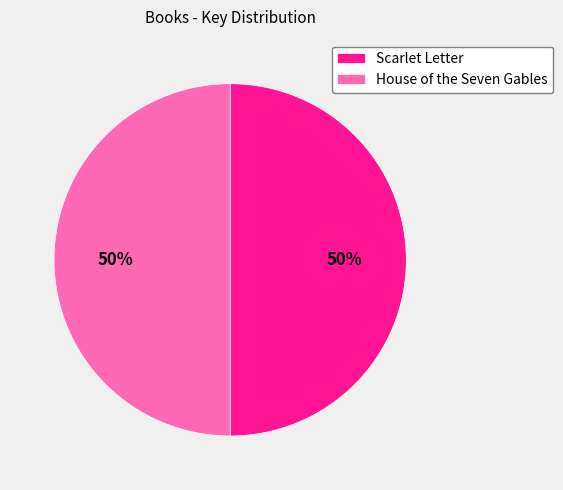

Count the number of slices in the pie.

2